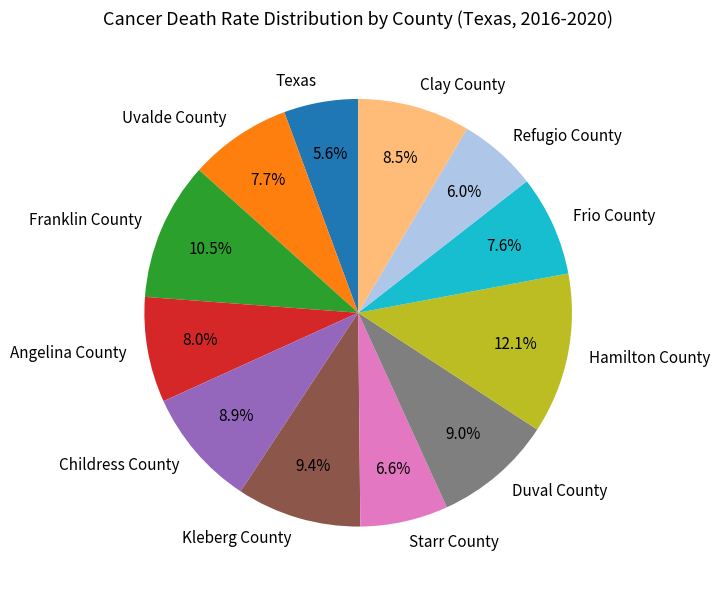

What is the largest slice in the pie chart?

Hamilton County